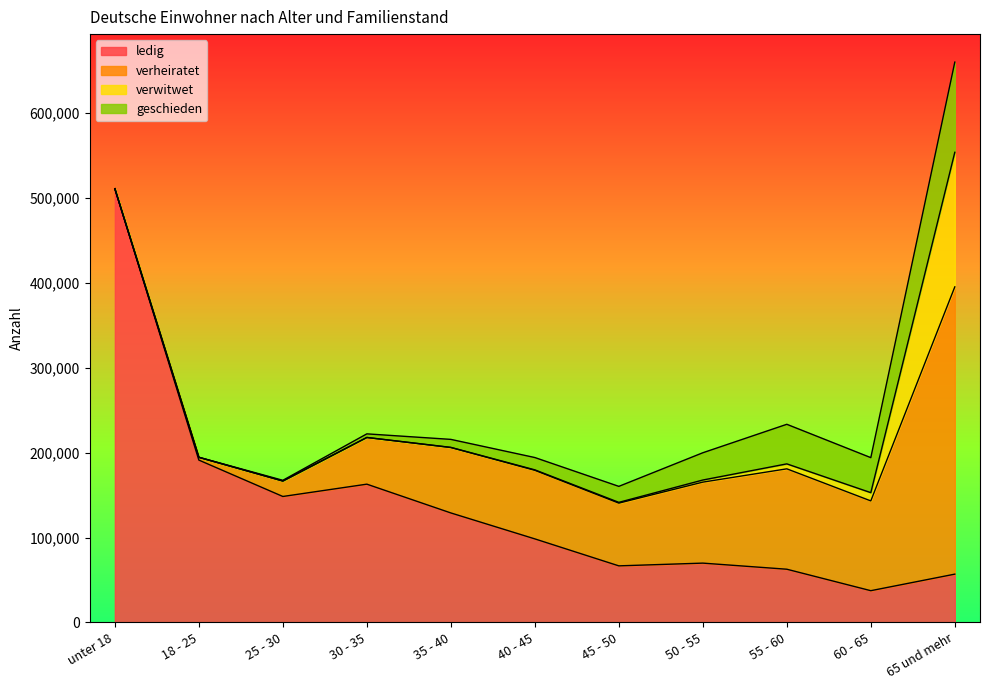

Rank the categories by geschieden value from highest to lowest.

65 und mehr, 55 - 60, 60 - 65, 50 - 55, 45 - 50, 40 - 45, 35 - 40, 30 - 35, 25 - 30, 18 - 25, unter 18